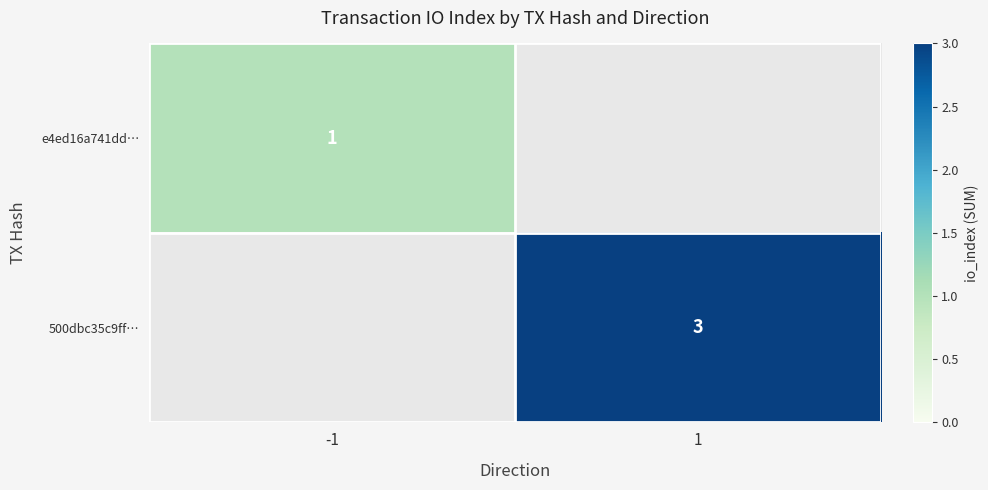

The e4ed16a741dd… series shows 1 at -1. True or false?

True